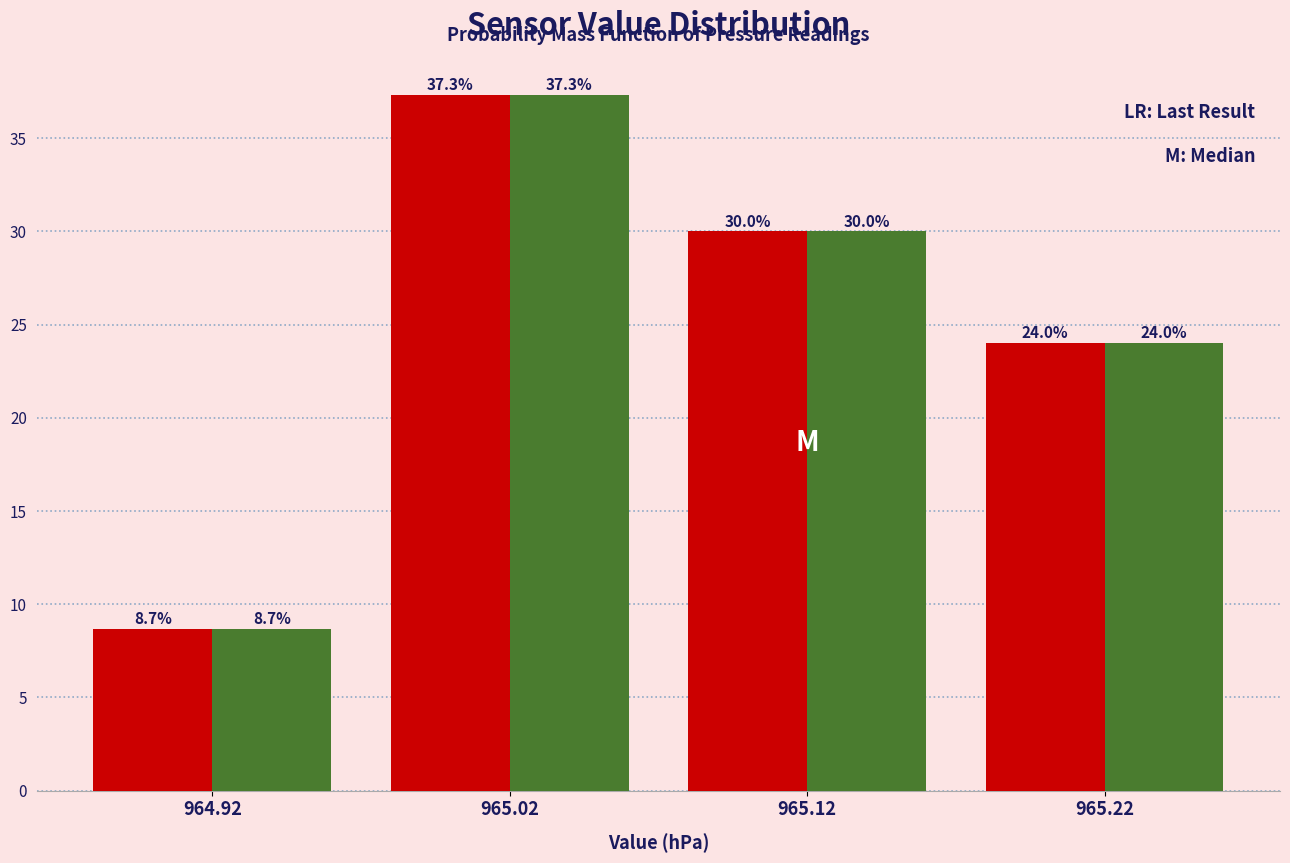

What is the minimum value shown in the chart?

8.7